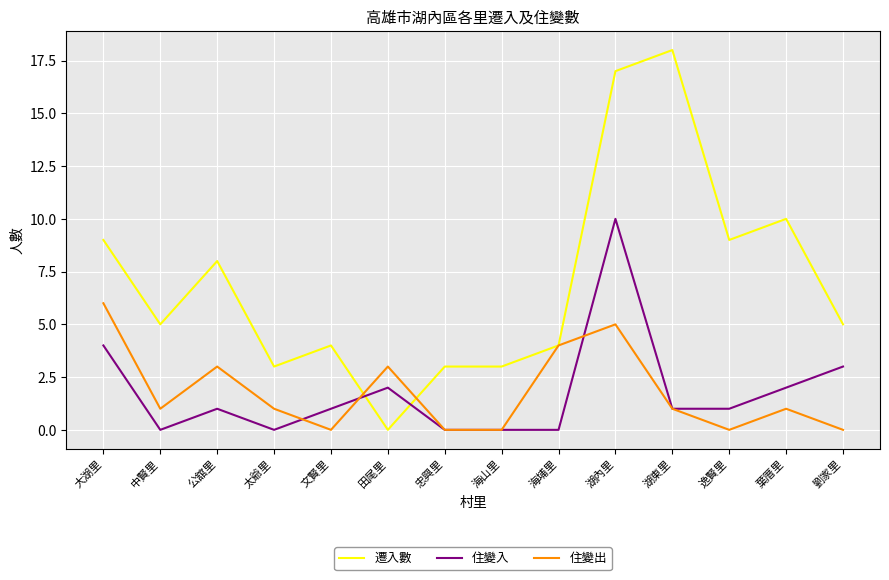

At 葉厝里, list the series in order from smallest to largest.

住變出, 住變入, 遷入數